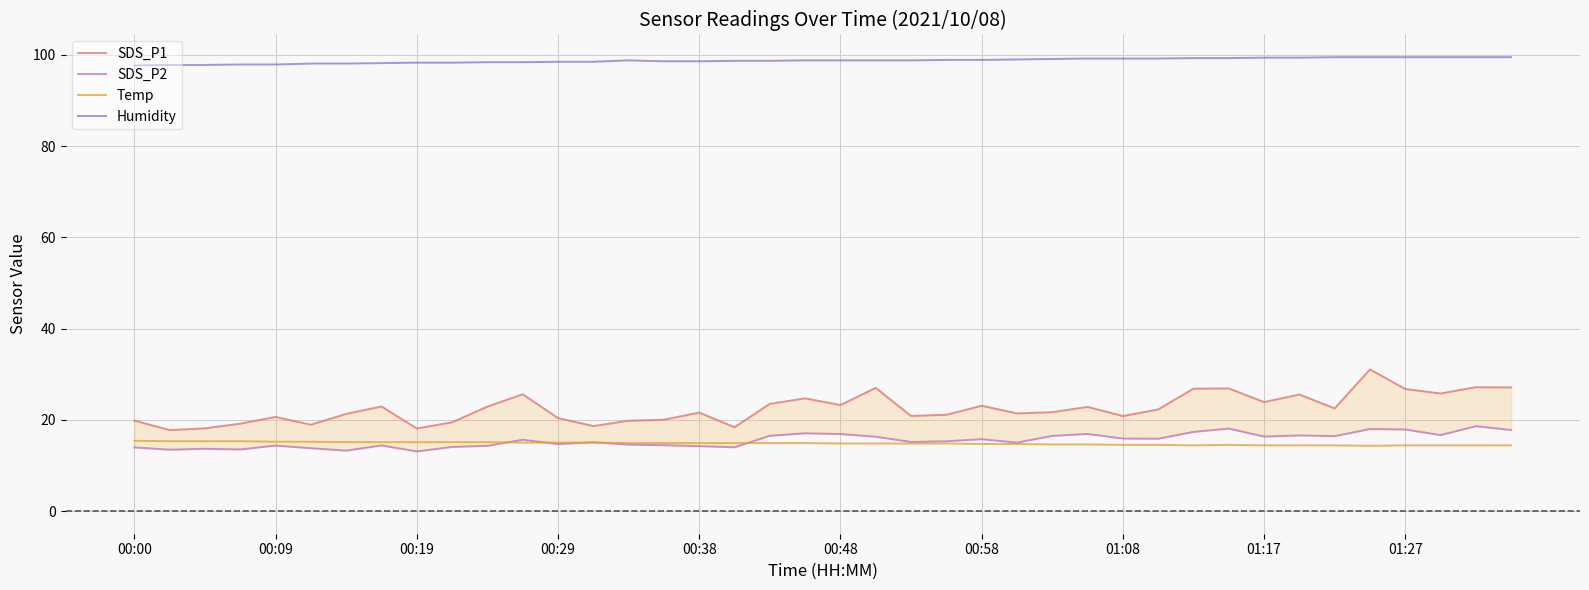

True or false: Humidity and Temp cross at least once.

False